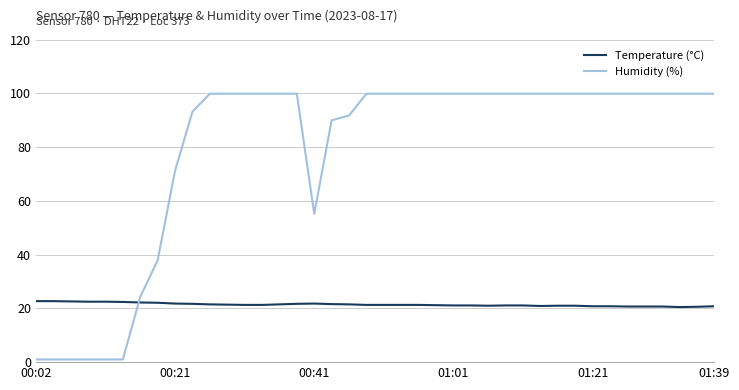

What is the maximum value for Temperature (°C)?

22.7